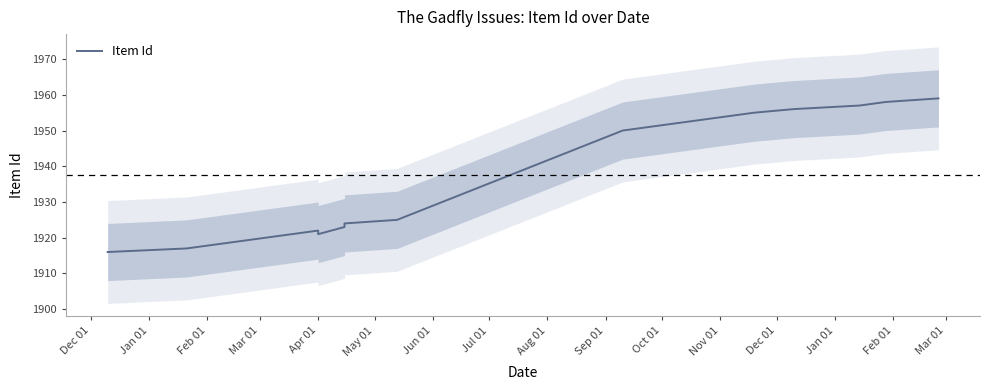

What is the average value?

1938